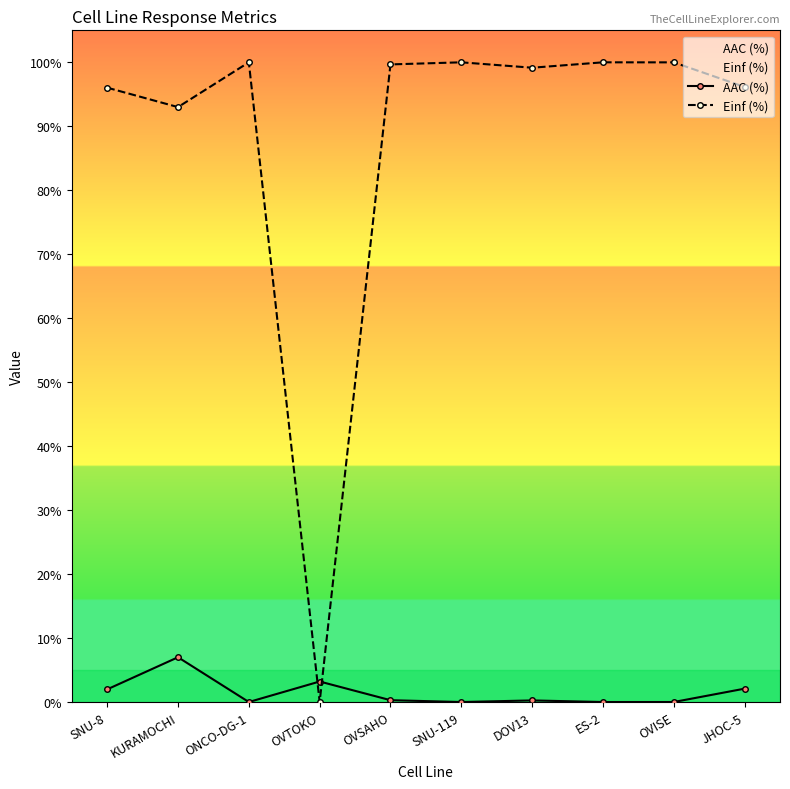

True or false: AAC (%) has more than 0 points higher than both neighbors.

True